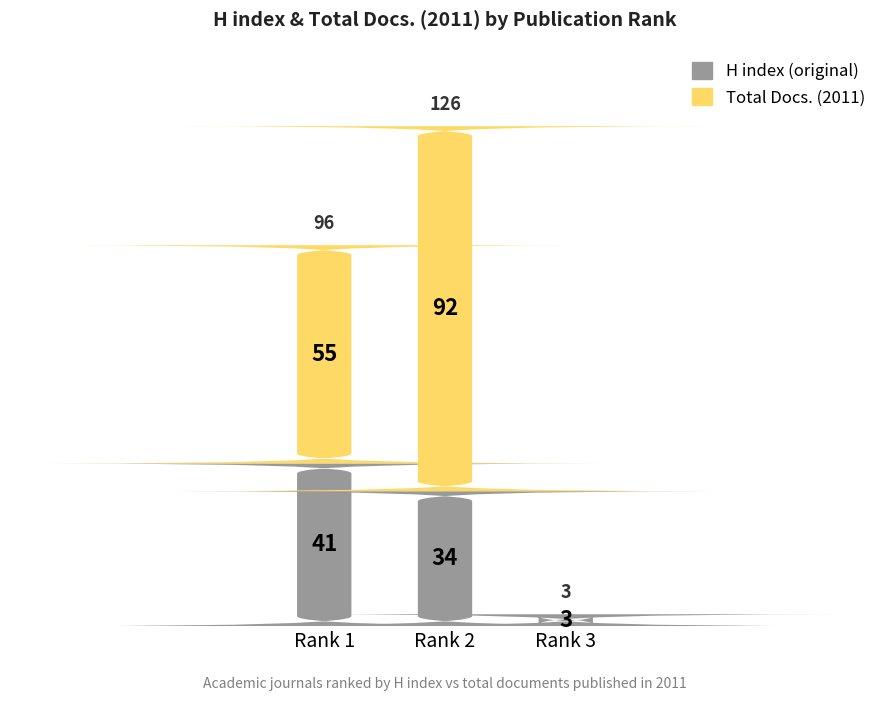

The value of H index at Rank 3 is 4. True or false?

False